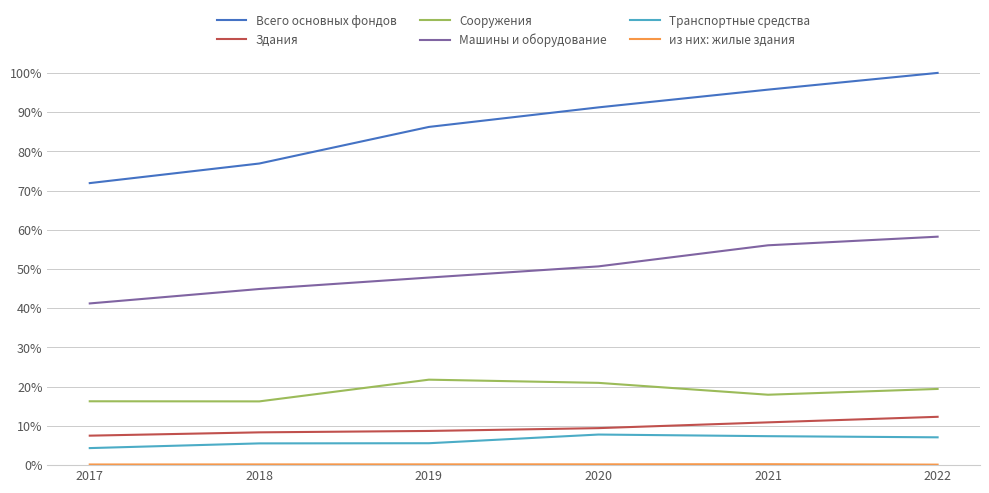

Which label corresponds to the smallest value in the chart?

2022